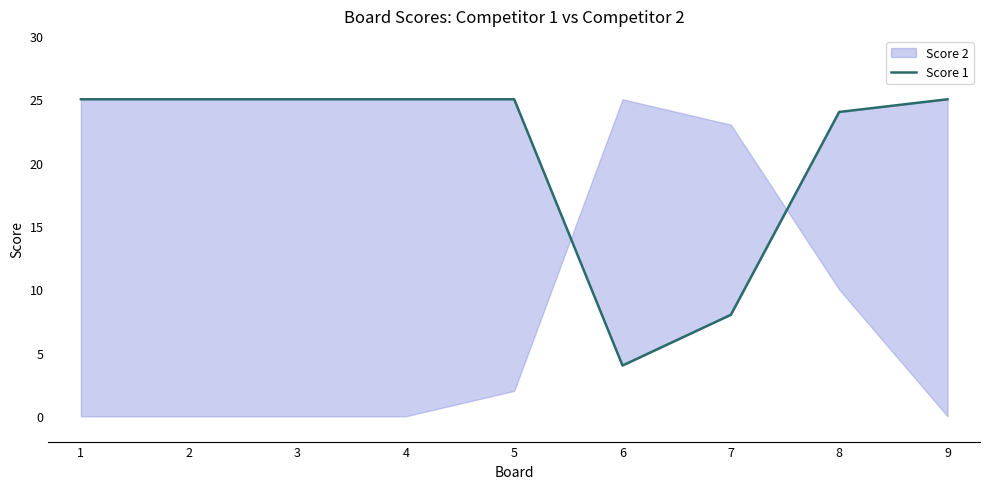

What is the average value?

21